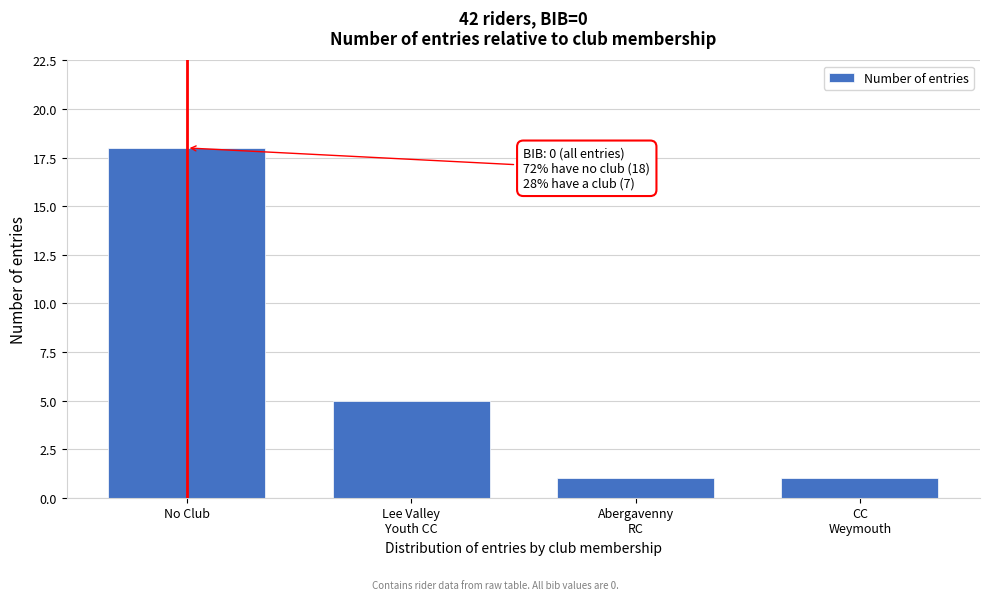

Reading left to right, transcribe all the data shown in this chart.

18	5	1	1